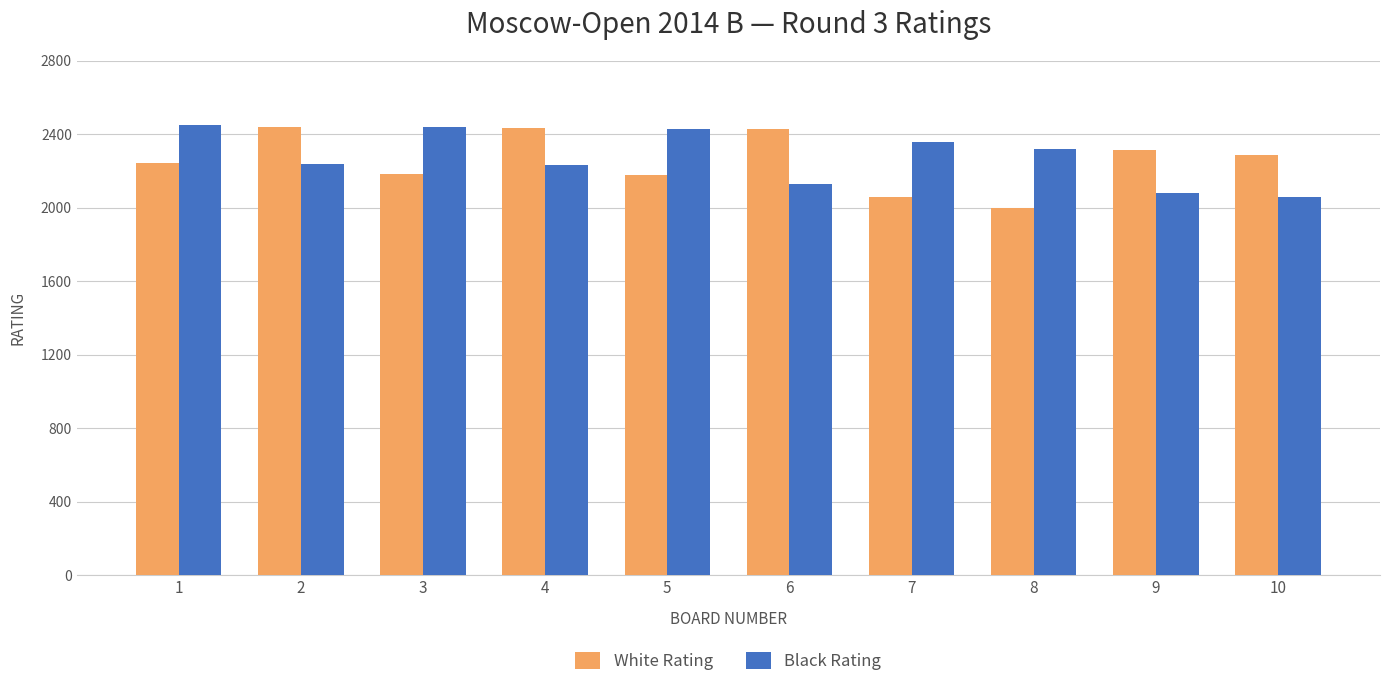

What are all the series names shown in the legend?

White Rating, Black Rating